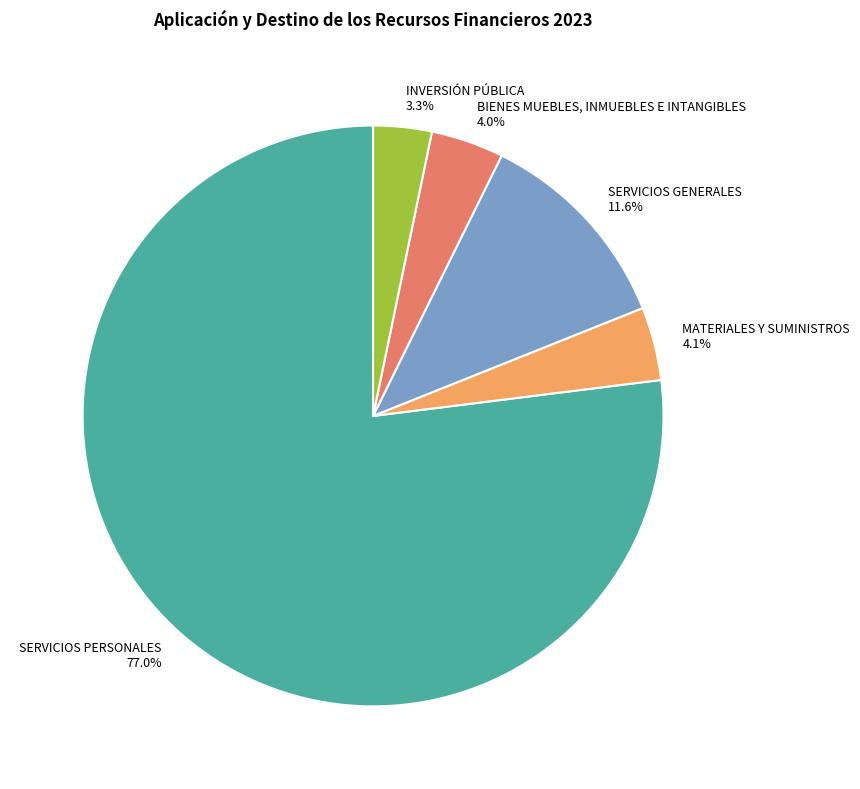

The BIENES MUEBLES, INMUEBLES E INTANGIBLES slice represents 4% of the pie. True or false?

True